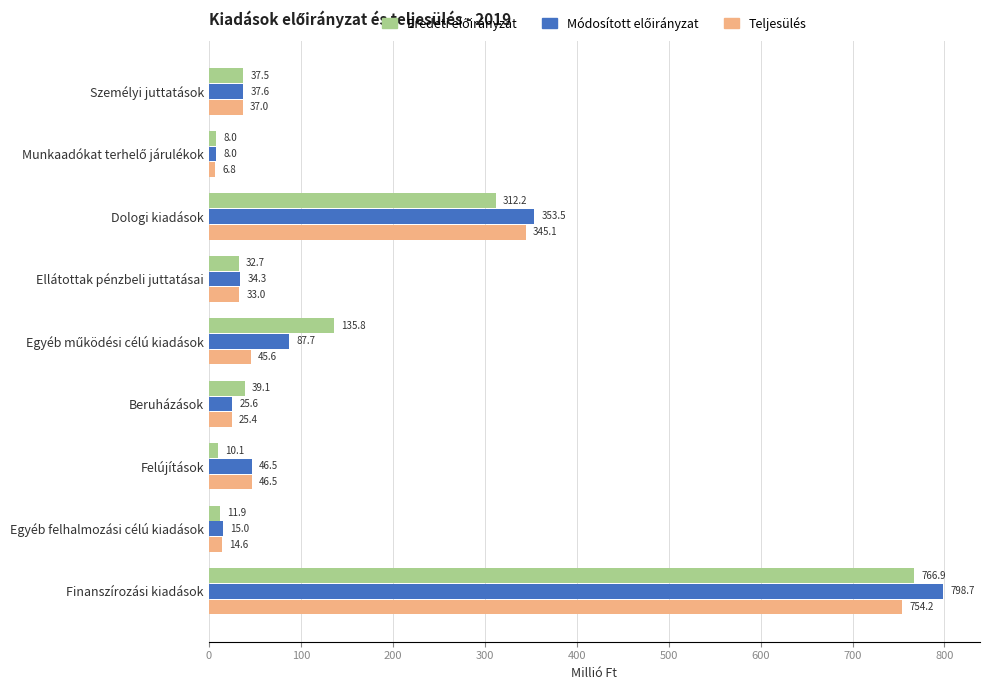

What is the spread (max minus min) of values at Személyi juttatások?

0.6